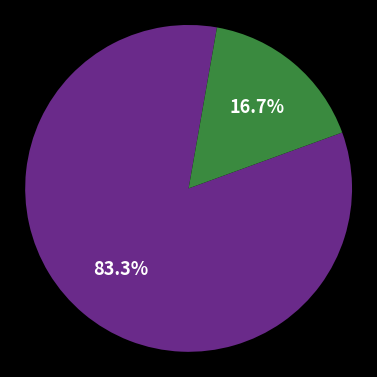

Is there a majority slice in this chart?

Yes